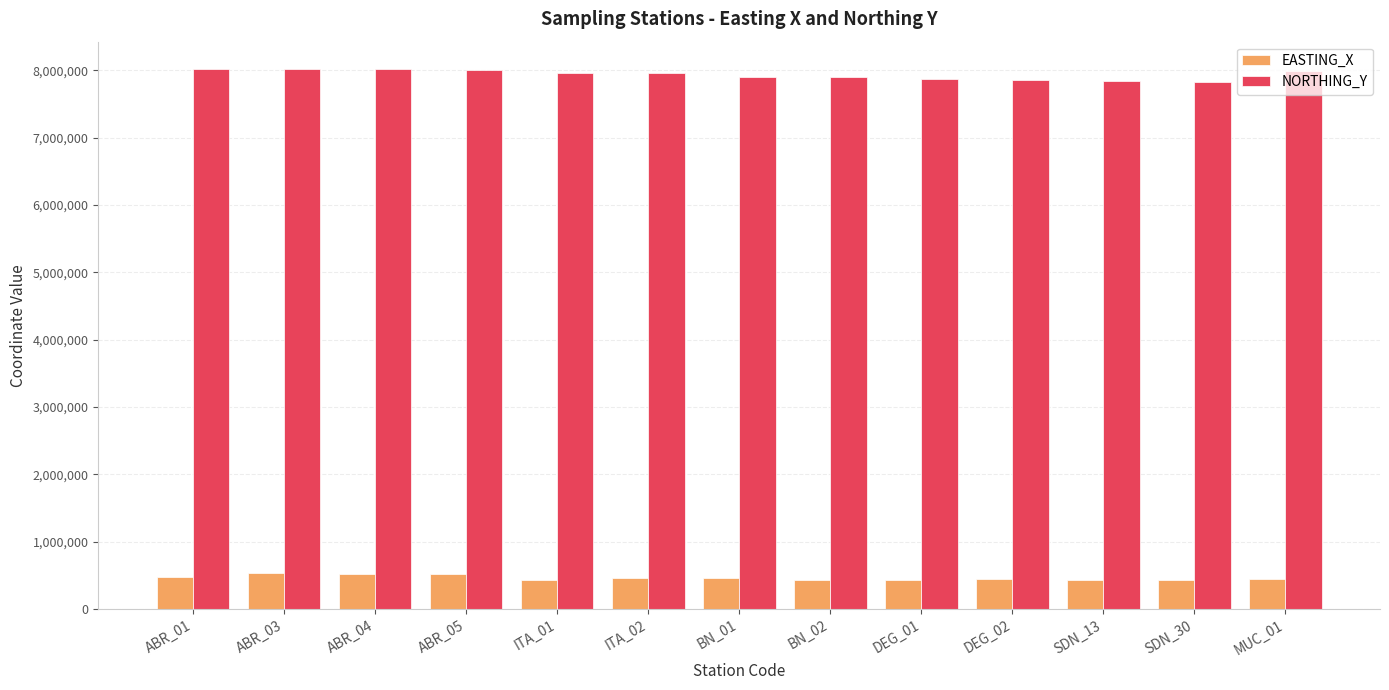

What is the maximum value shown in the chart?

8022616